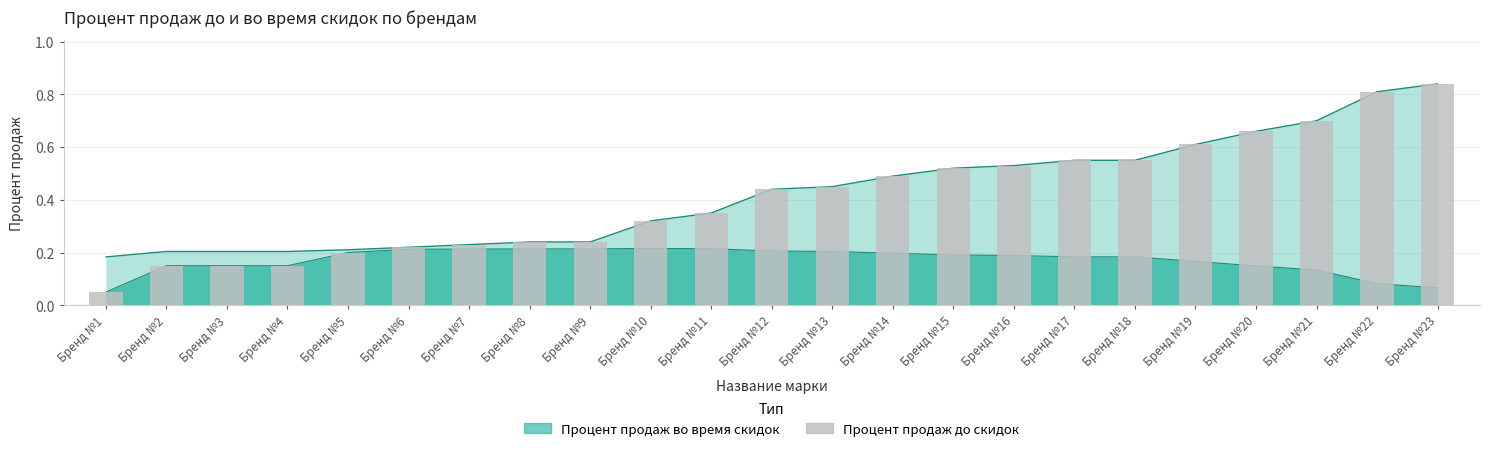

Rank the categories by value from highest to lowest.

Бренд №23, Бренд №22, Бренд №21, Бренд №20, Бренд №19, Бренд №17, Бренд №18, Бренд №16, Бренд №15, Бренд №14, Бренд №13, Бренд №12, Бренд №11, Бренд №10, Бренд №8, Бренд №9, Бренд №7, Бренд №6, Бренд №5, Бренд №2, Бренд №3, Бренд №4, Бренд №1